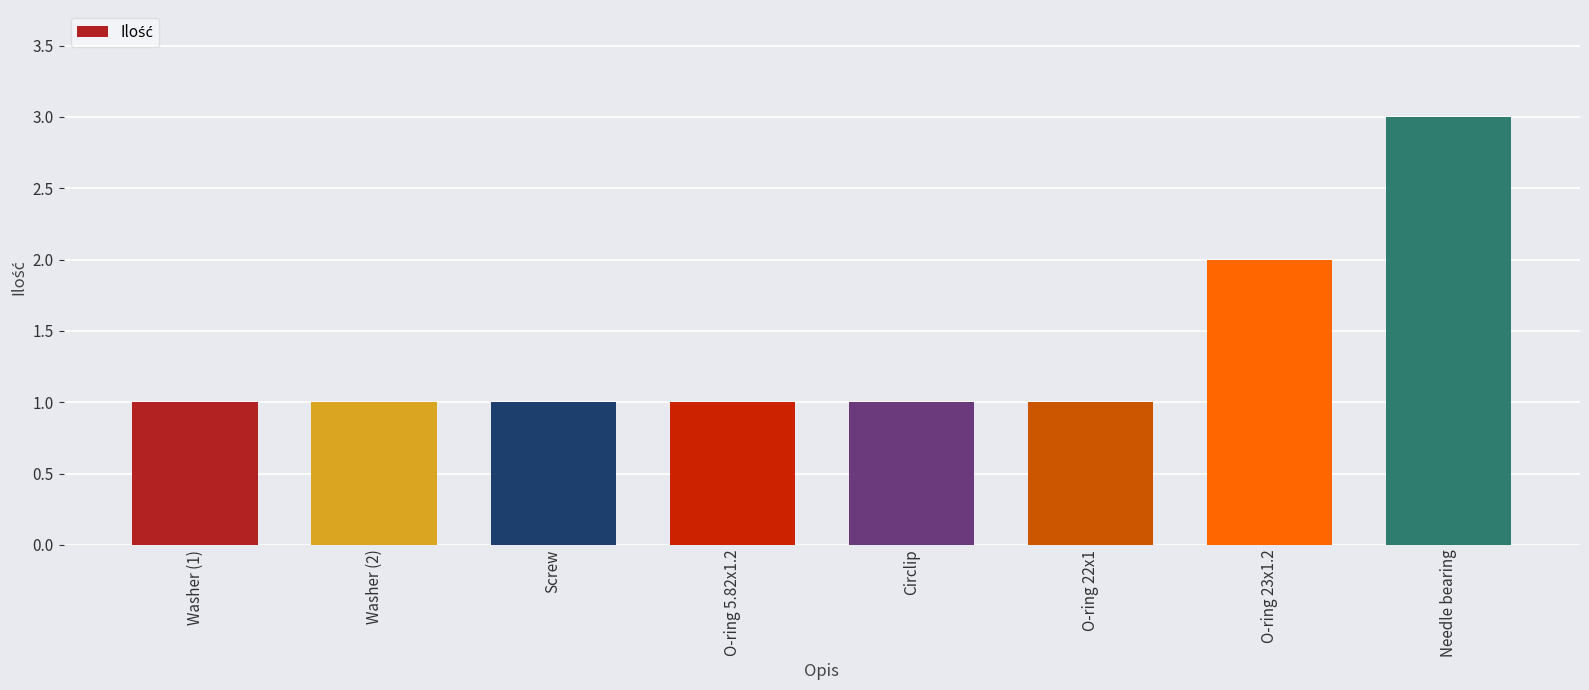

What is the label of the 8th bar from the right?

Washer (1)